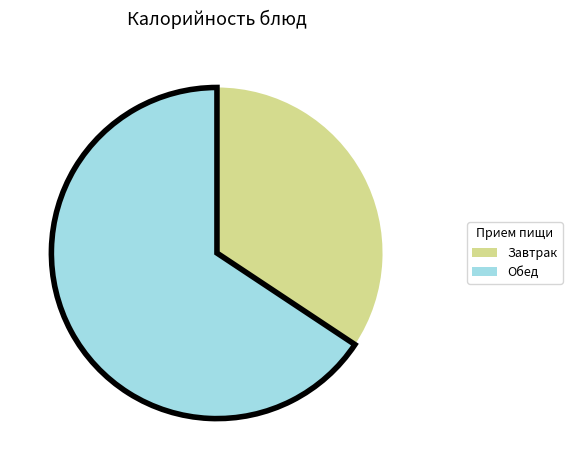

Is there a majority slice in this chart?

Yes